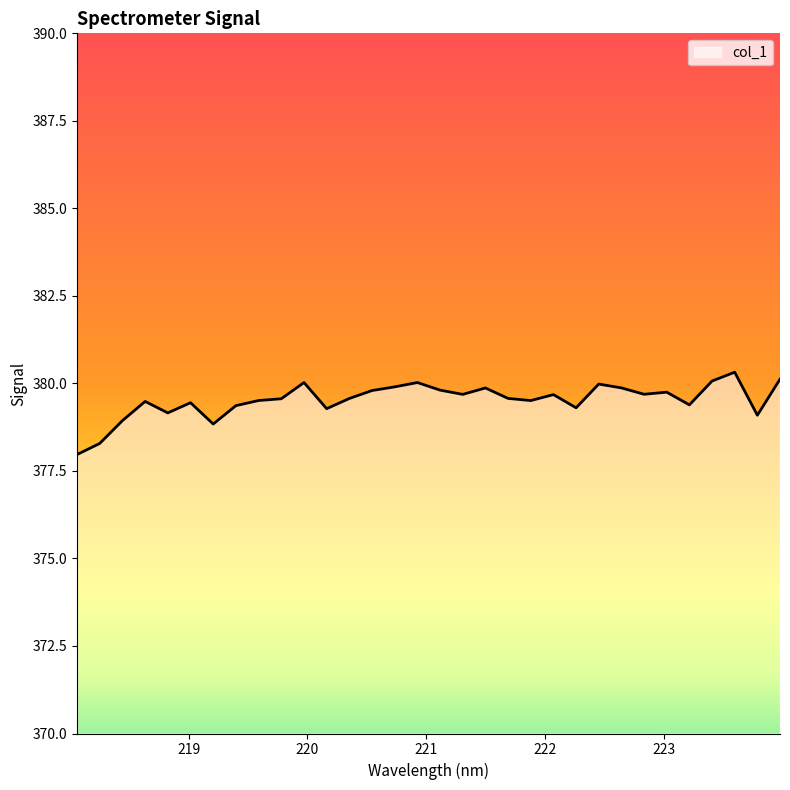

What is the minimum value shown in the chart?

378.0